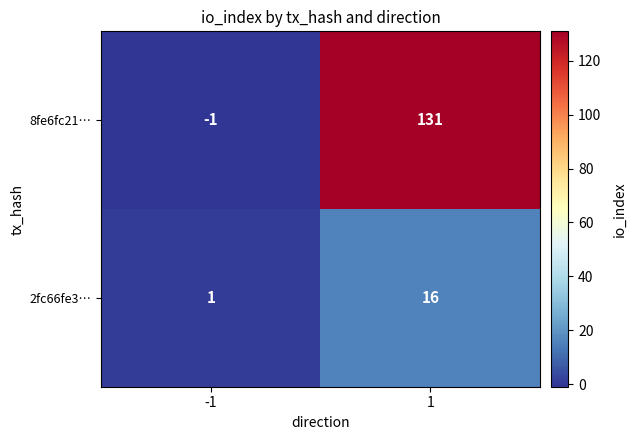

Reading left to right, list all the values displayed in this chart.

8fe6fc21…: -1	131
2fc66fe3…: 1	16